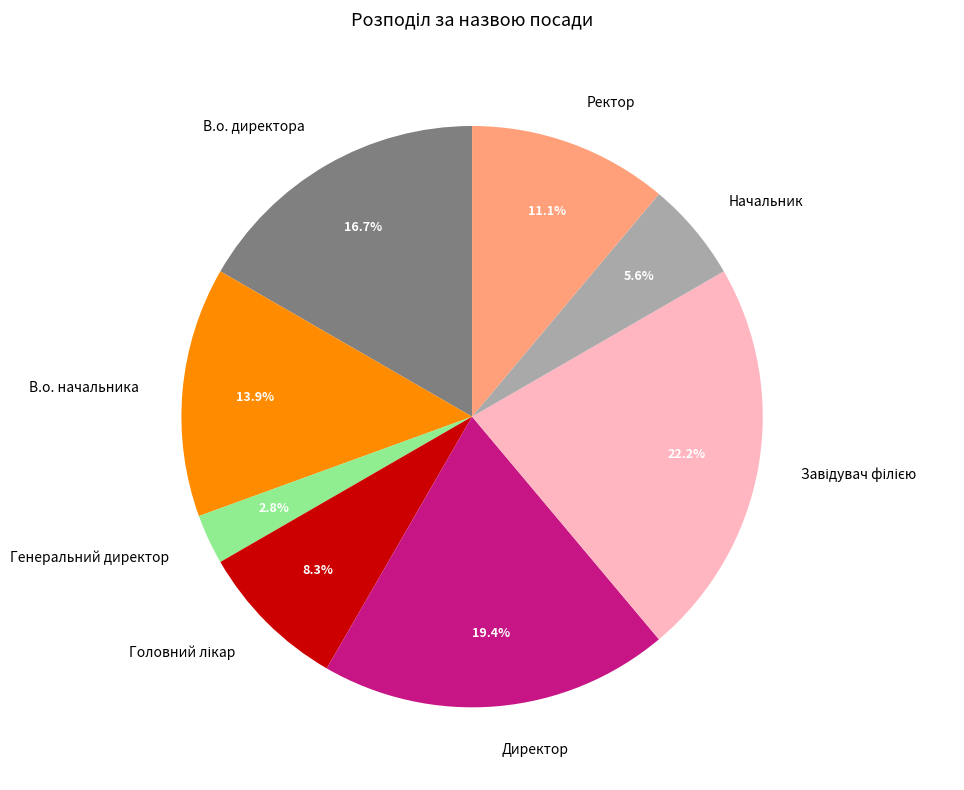

Is there any slice that represents more than half of the pie?

No